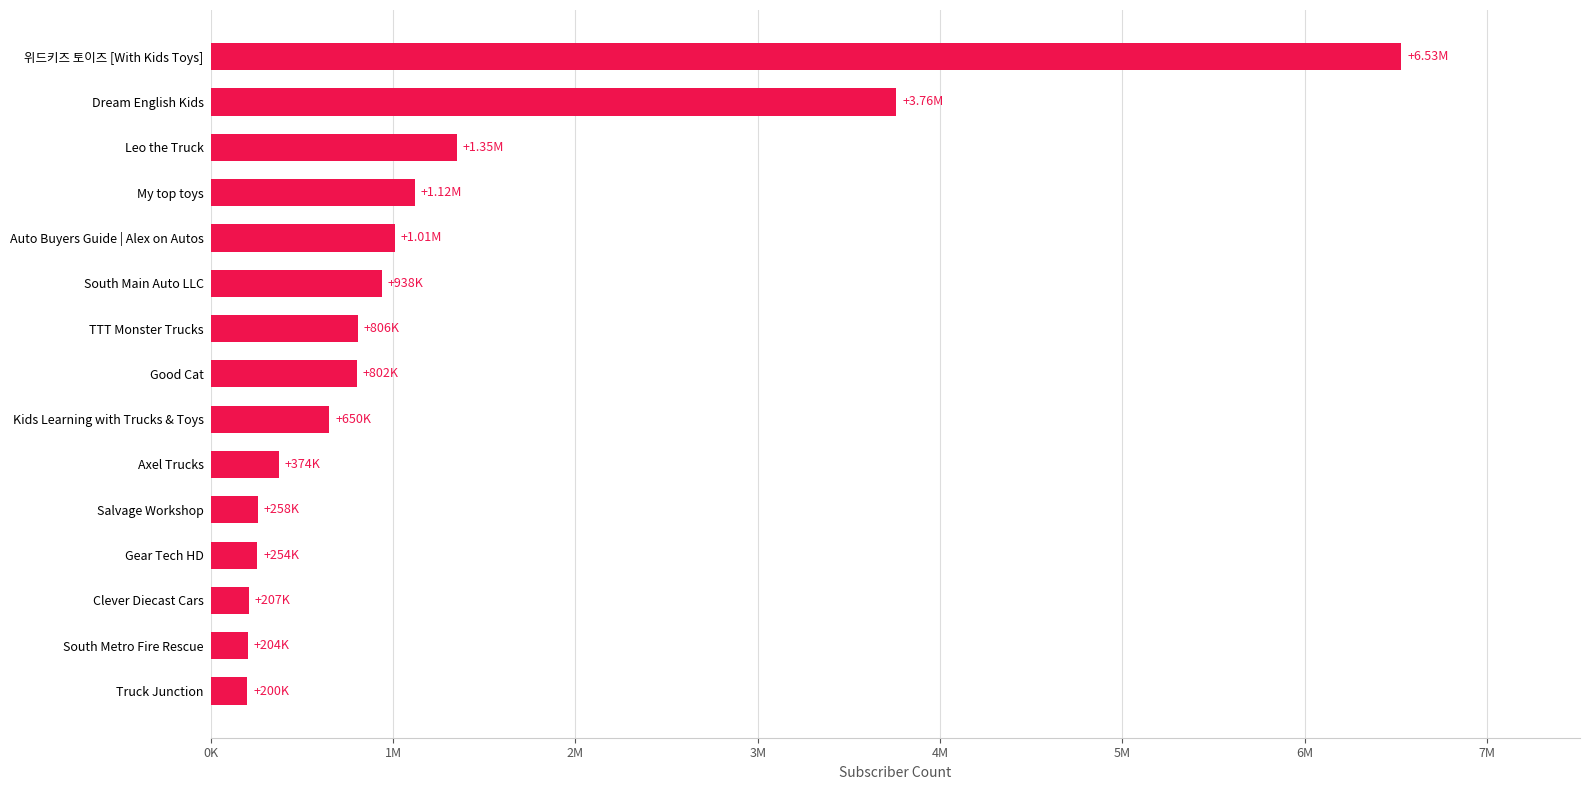

What is the average value?

1230867